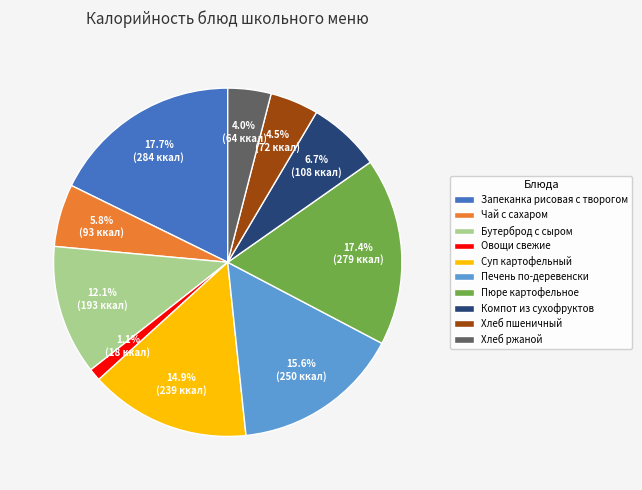

Between Печень по-деревенски and Пюре картофельное, which is larger?

Пюре картофельное